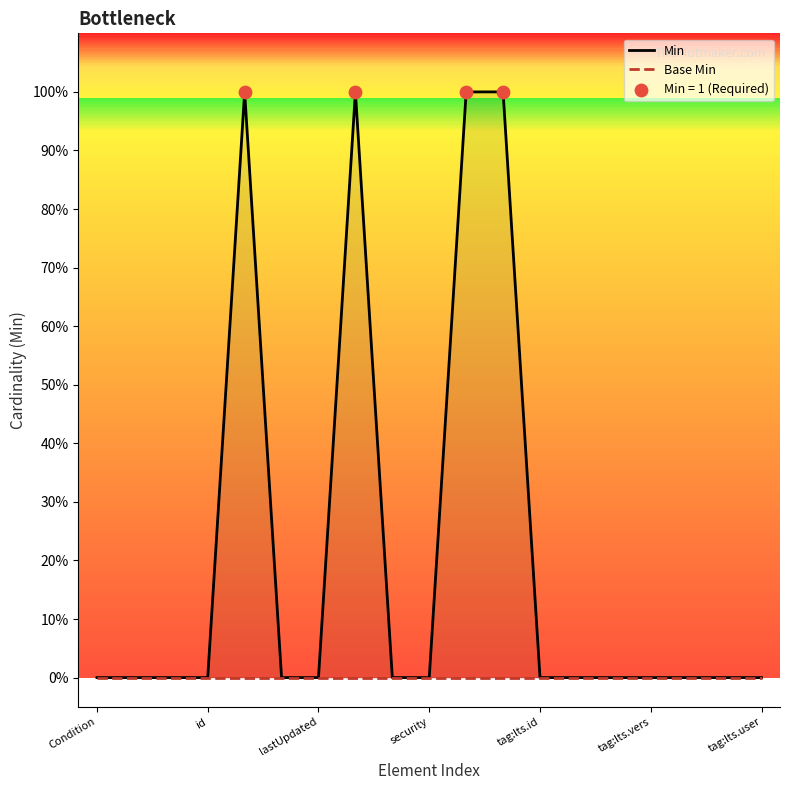

At how many categories does at least one series exceed 0?

4